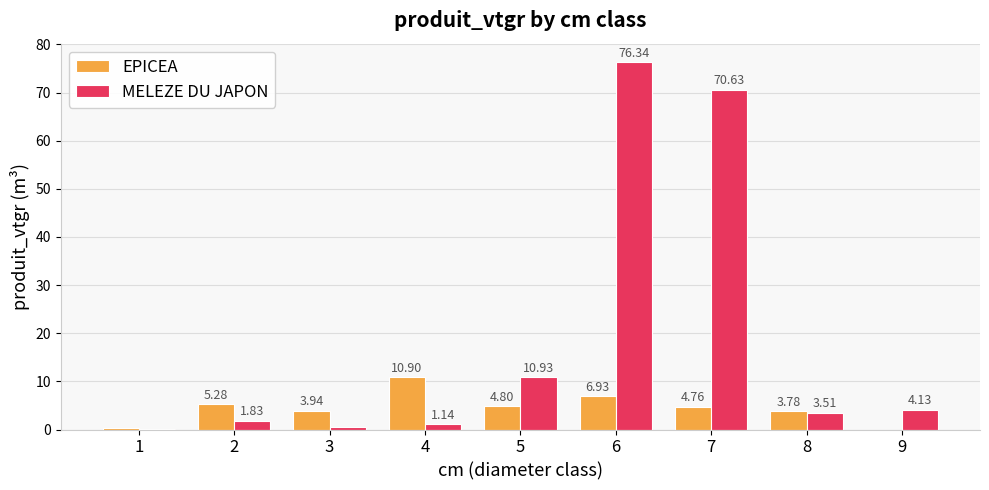

At which category is the sum across all series the highest?

6